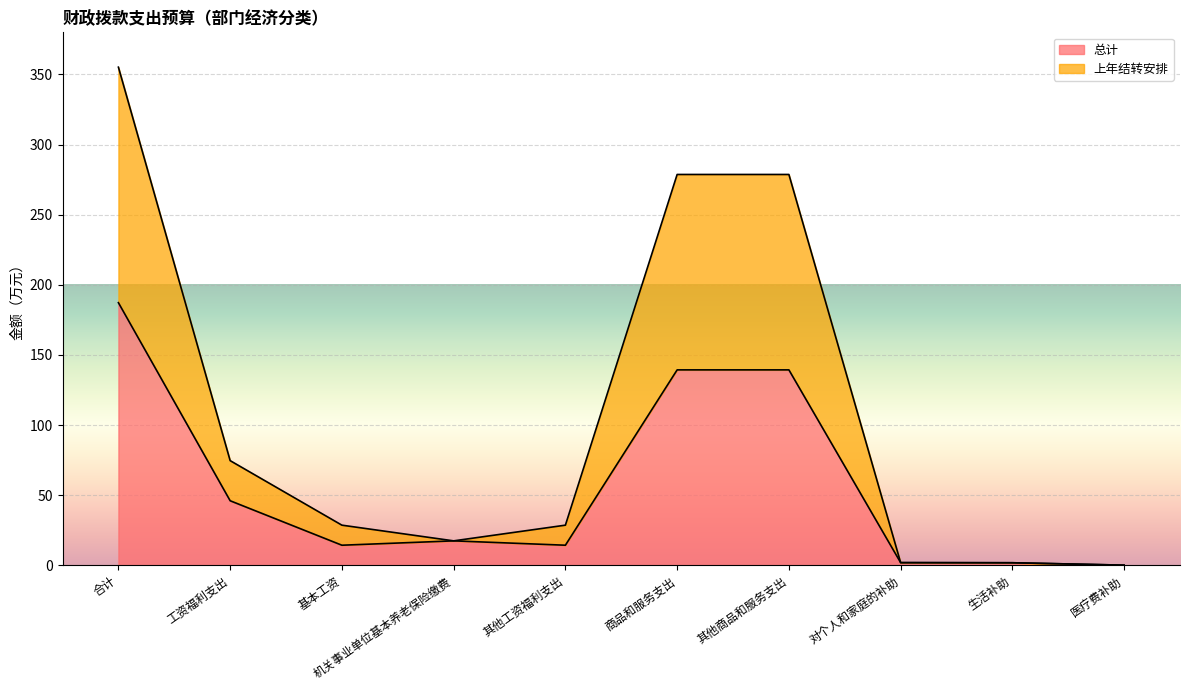

What is the total value across all series at 医疗费补助?

0.1